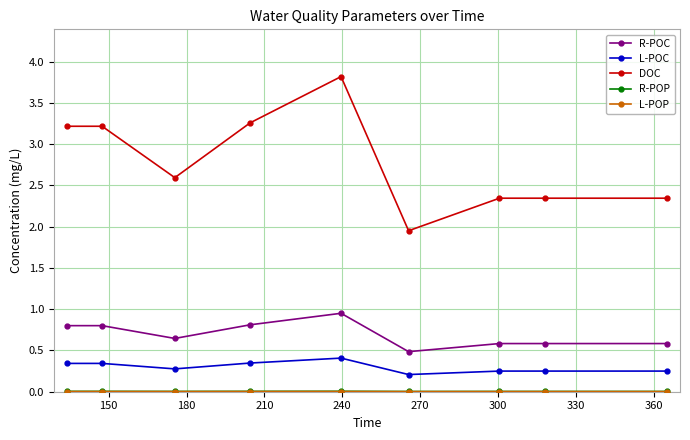

Which series has the largest total across all categories?

DOC